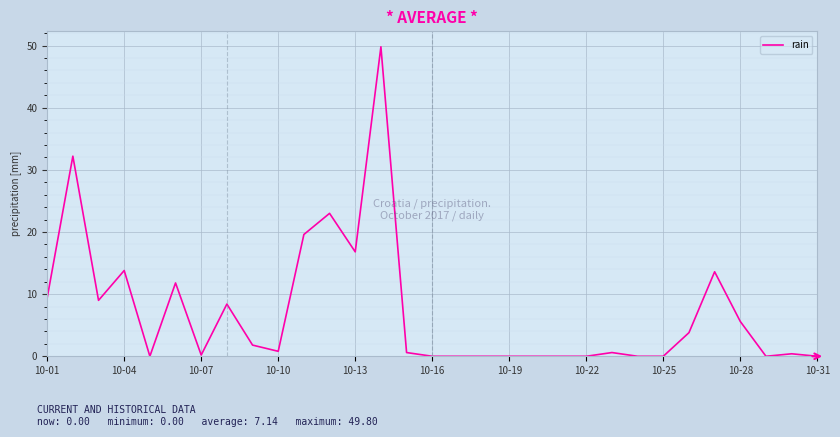

What is the difference between the maximum and minimum values?

49.8